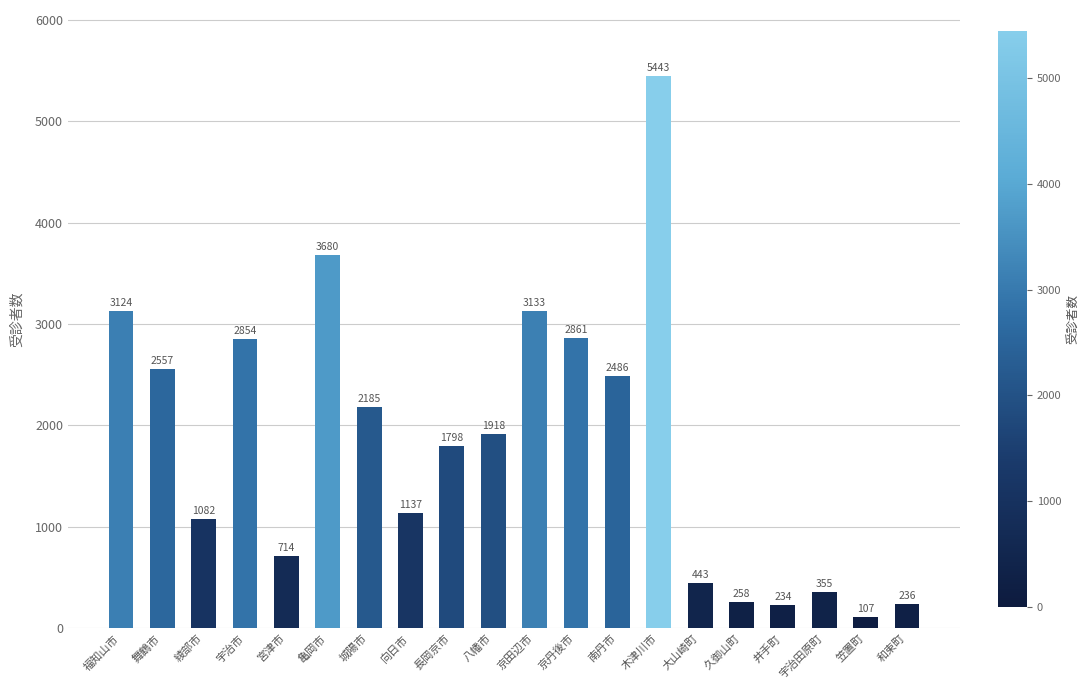

What is the average value?

1830